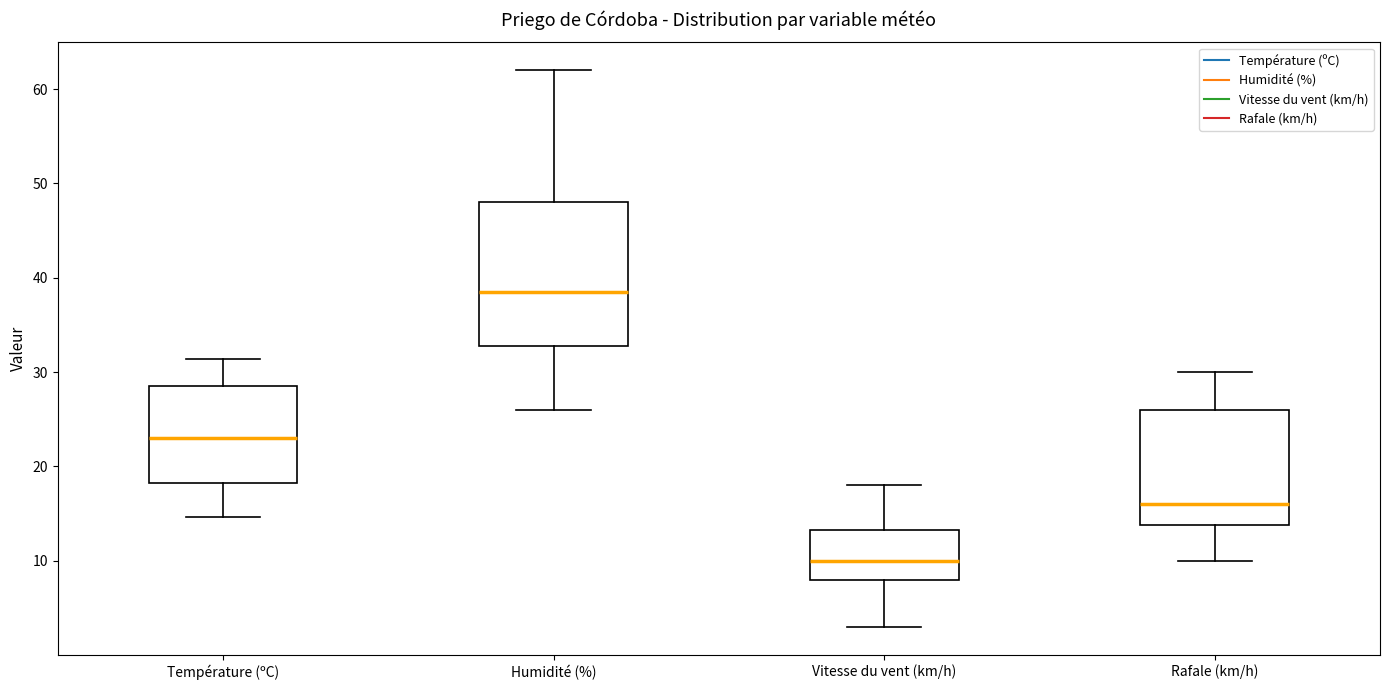

Reading left to right, read every box against the y-axis: the position of its median line, the range the box covers, and the ends of its whiskers. The values are not printed on the chart, so give them approximately, as read against the axis.

Température (ºC): median 23, box 18 to 29, whiskers 15 to 31
Humidité (%): median 39, box 33 to 48, whiskers 26 to 62
Vitesse du vent (km/h): median 10, box 8 to 13, whiskers 3 to 18
Rafale (km/h): median 16, box 14 to 26, whiskers 10 to 30